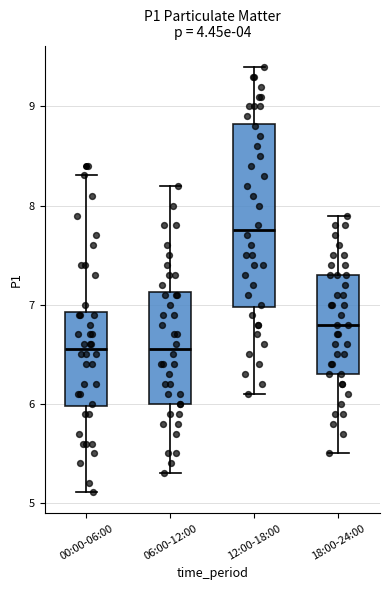

Reading left to right, transcribe this box plot: for each box, give where its median line is, the range the box spans, and where its two whiskers end, as read against the y-axis. The values are not printed on the chart, so give them approximately, as read against the axis.

00:00-06:00: median 6.6, box 6.0 to 6.9, whiskers 5.1 to 8.3
06:00-12:00: median 6.6, box 6.0 to 7.1, whiskers 5.3 to 8.2
12:00-18:00: median 7.8, box 7.0 to 8.8, whiskers 6.1 to 9.4
18:00-24:00: median 6.8, box 6.3 to 7.3, whiskers 5.5 to 7.9